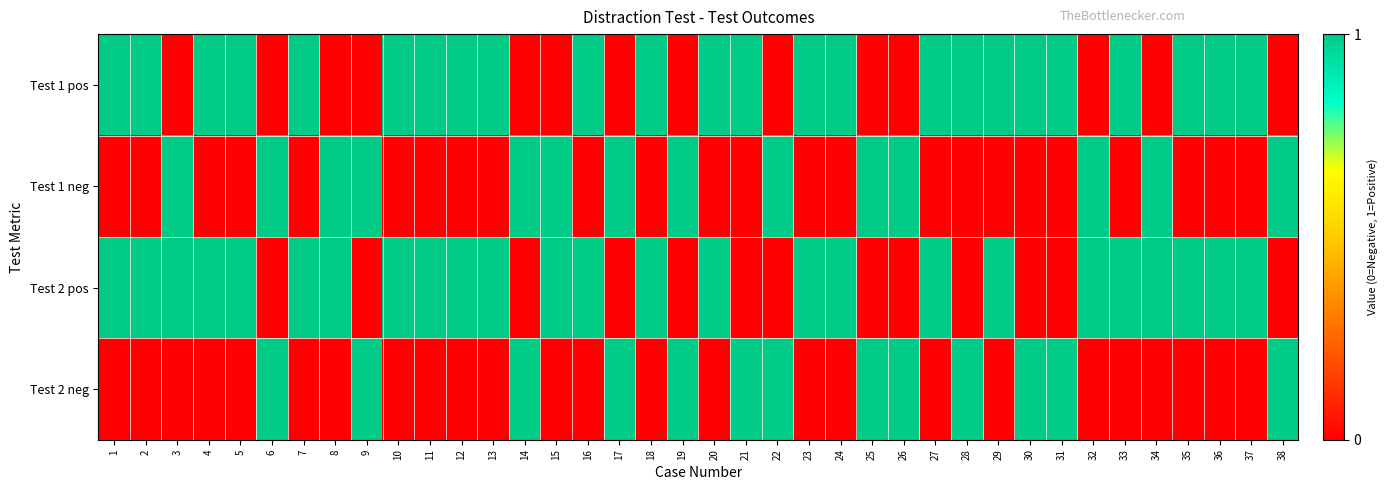

What is the total value across all series at 10?

2